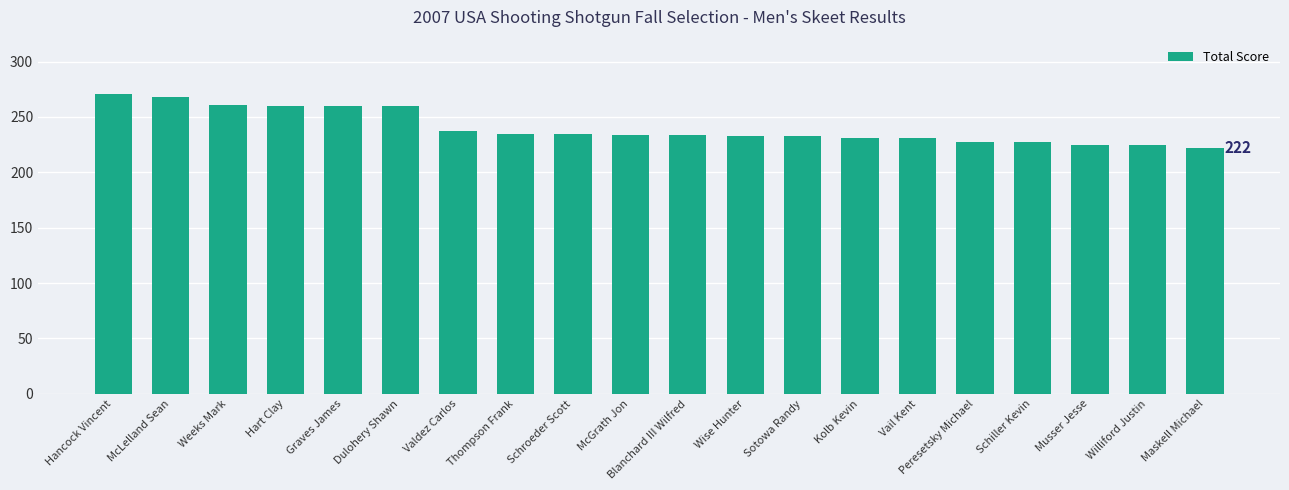

True or false: the data shows 388 at Peresetsky Michael.

False